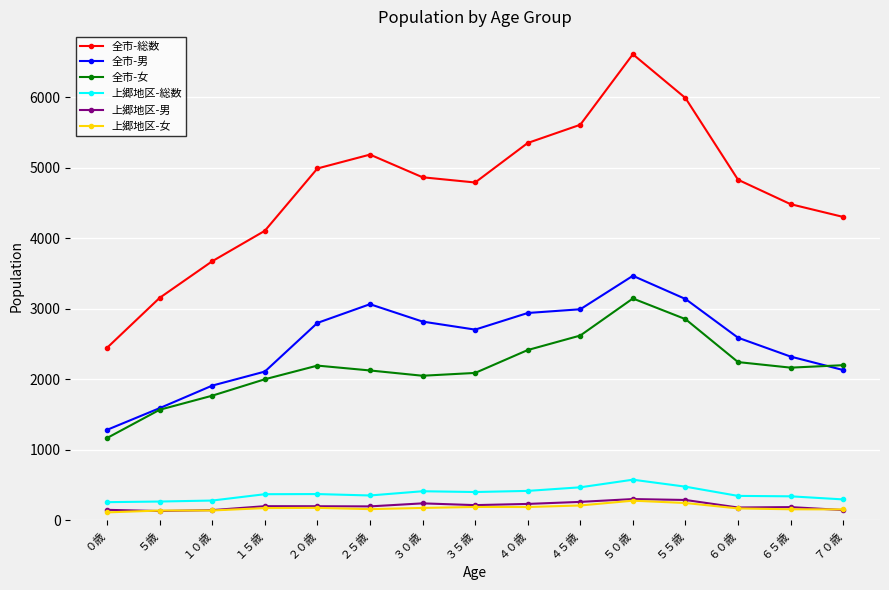

What is the value of the 上郷地区-女 point at the 9th from the left?

185